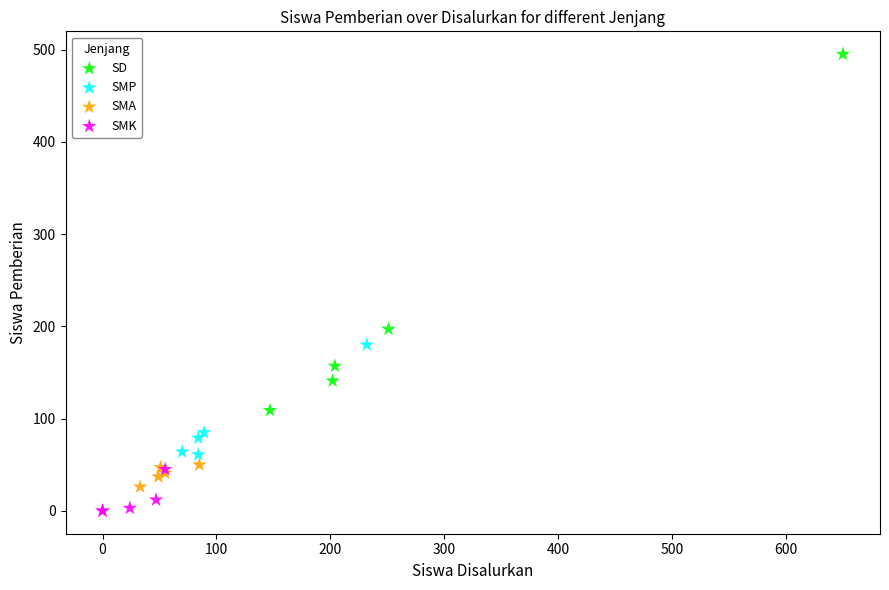

What are all the series names shown in the legend?

SD, SMP, SMA, SMK